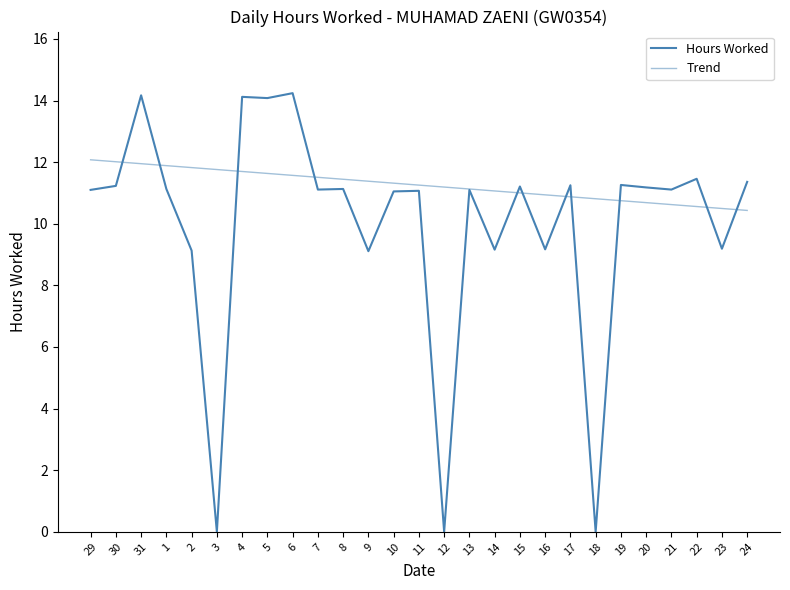

How many lines are shown in the chart?

2